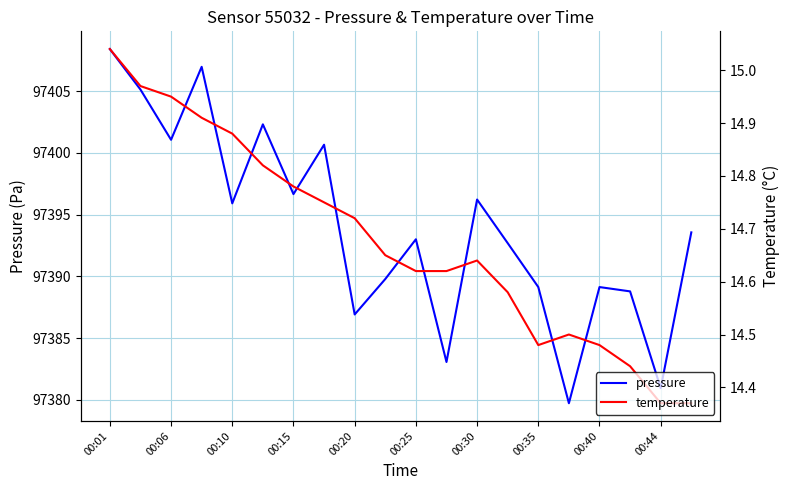

True or false: temperature has a value of 6.9 at 00:06.

False